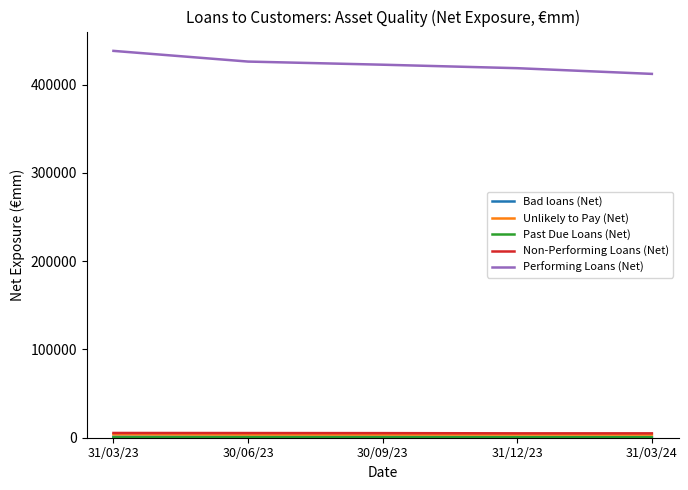

Which series has the largest range (max minus min)?

Performing Loans (Net)